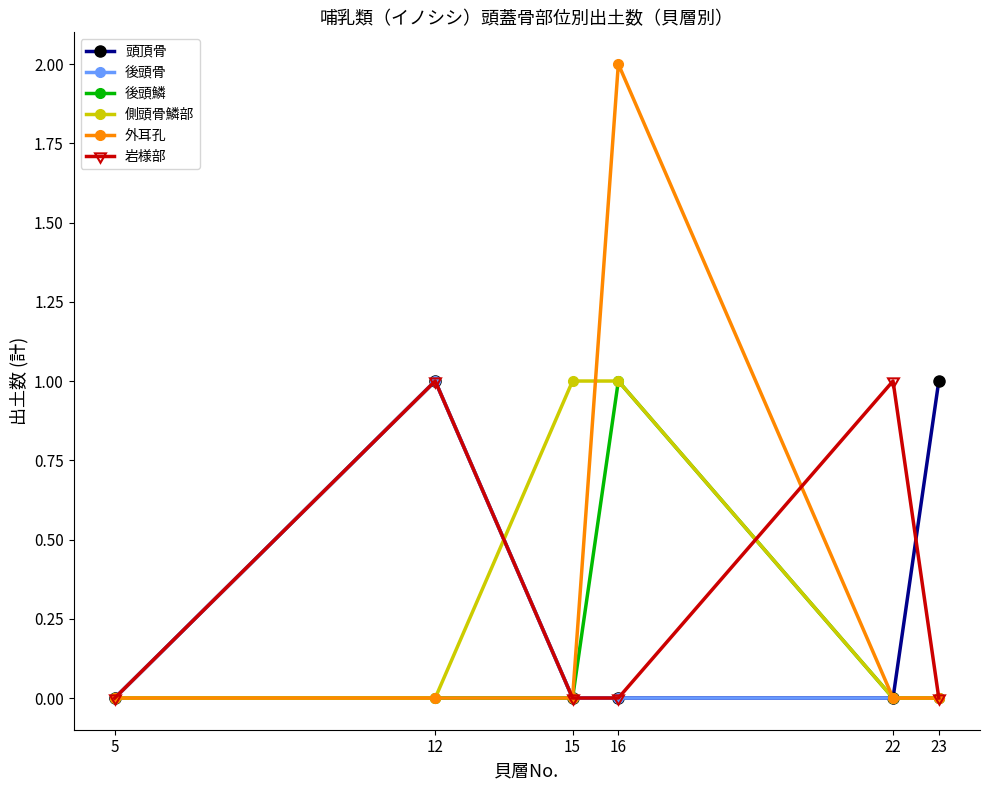

Count the 側頭骨鱗部 values in the range 0 to 1.

6